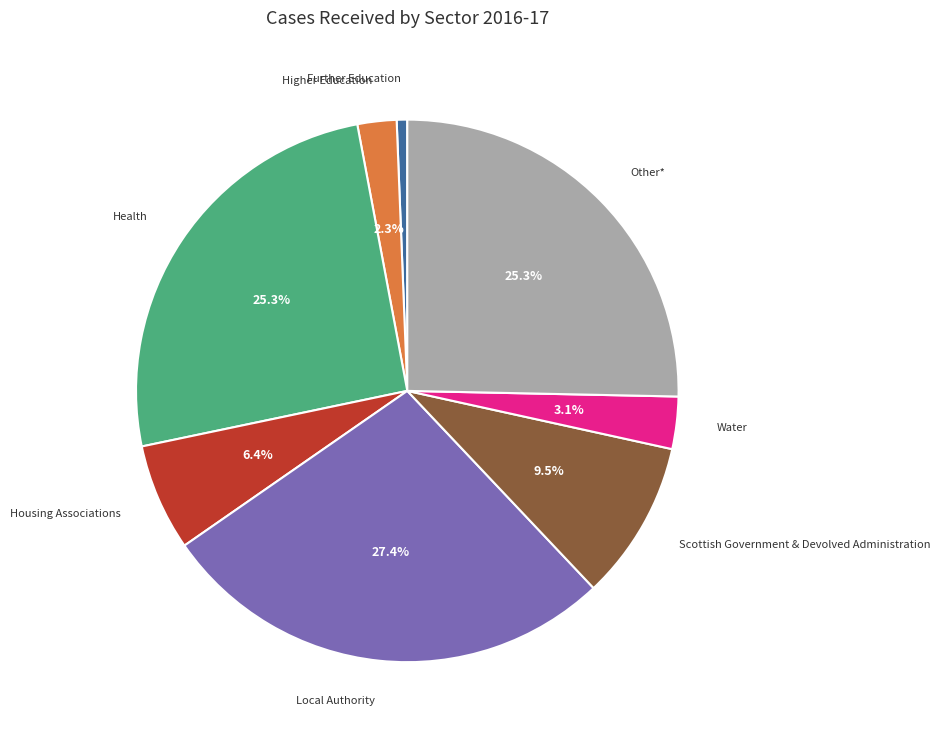

What percentage is the Water slice, to the nearest percent?

3%